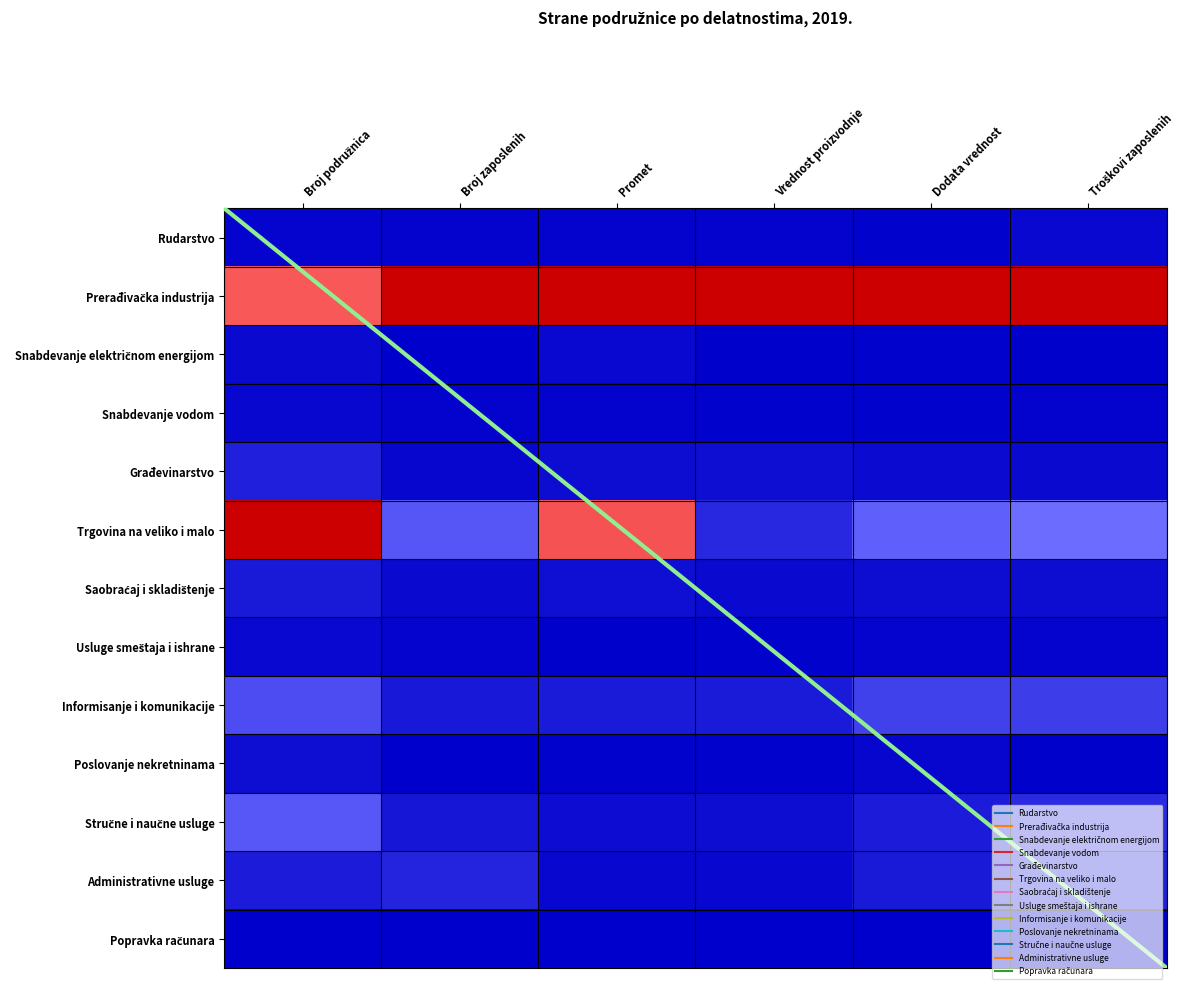

List the series in order of their peak value, highest first.

Prerađivačka industrija, Trgovina na veliko i malo, Stručne i naučne usluge, Informisanje i komunikacije, Administrativne usluge, Građevinarstvo, Saobraćaj i skladištenje, Poslovanje nekretninama, Snabdevanje električnom energijom, Usluge smeštaja i ishrane, Rudarstvo, Snabdevanje vodom, Popravka računara